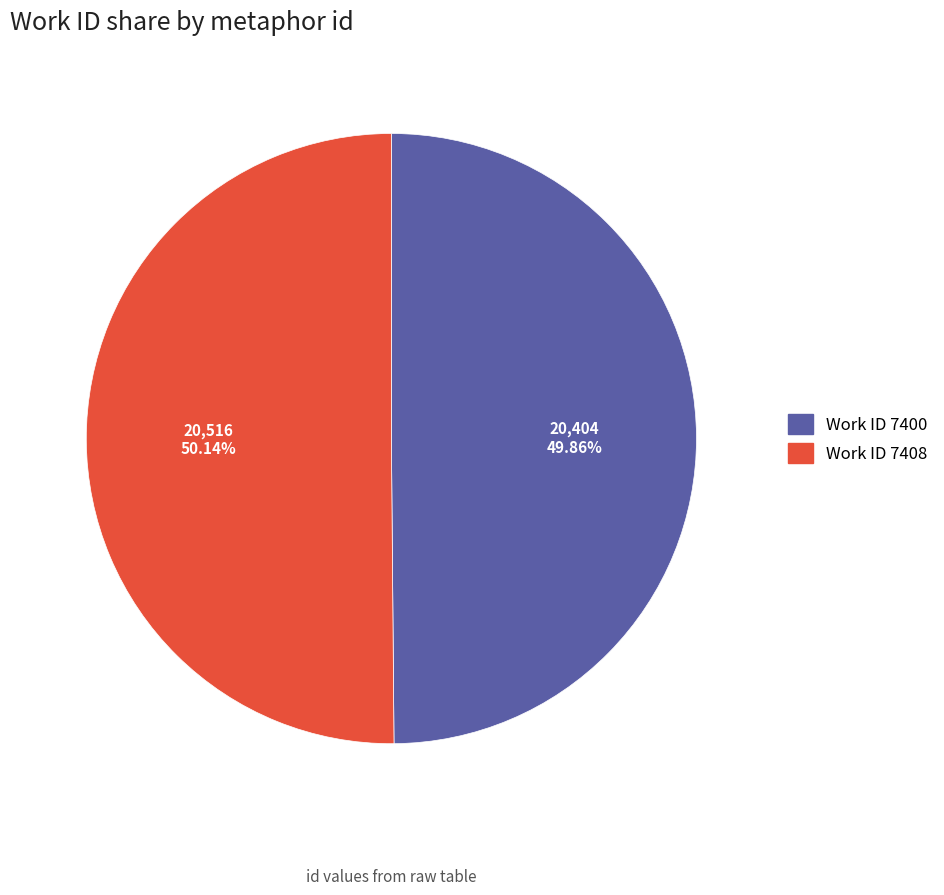

Count the number of slices in the pie.

2